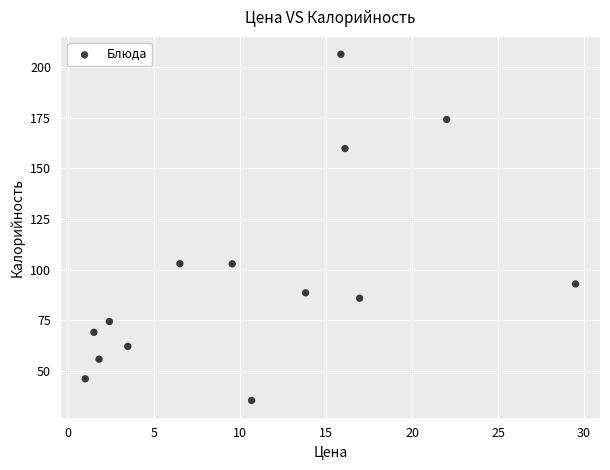

What is the range of Y values (max minus min)?

171.2